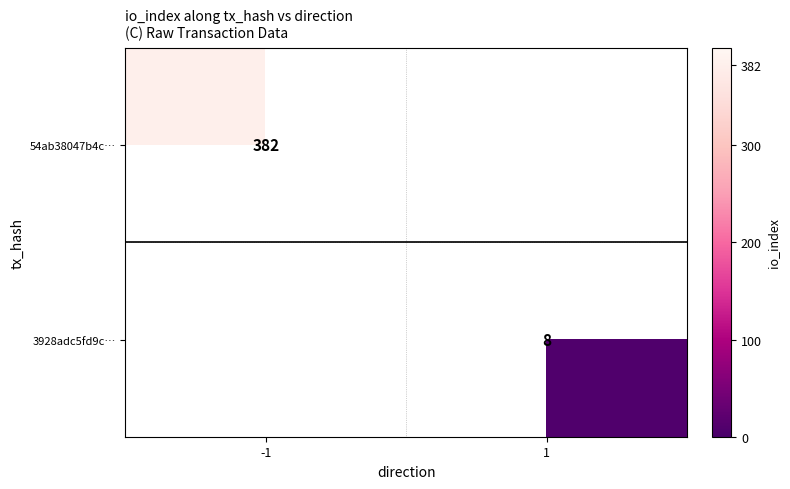

The 3928adc5fd9c… series shows 4 at 1. True or false?

False